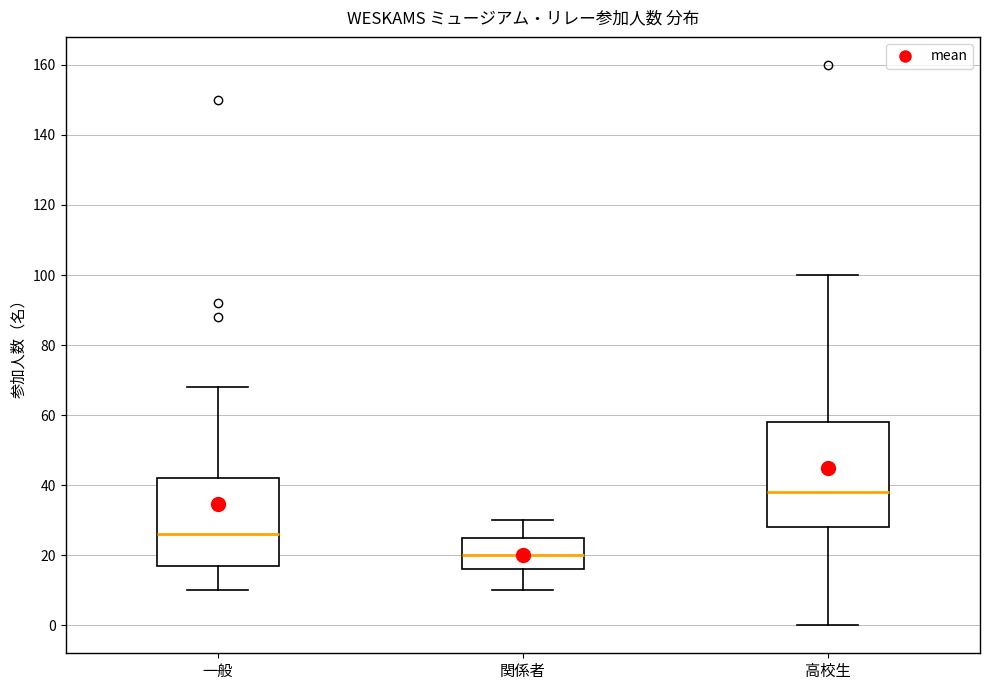

Reading left to right, read every box against the y-axis: the position of its median line, the range the box covers, and the ends of its whiskers. The values are not printed on the chart, so give them approximately, as read against the axis.

一般: median 26, box 18 to 42, whiskers 10 to 68
関係者: median 20, box 16 to 26, whiskers 10 to 30
高校生: median 38, box 28 to 58, whiskers 0 to 100